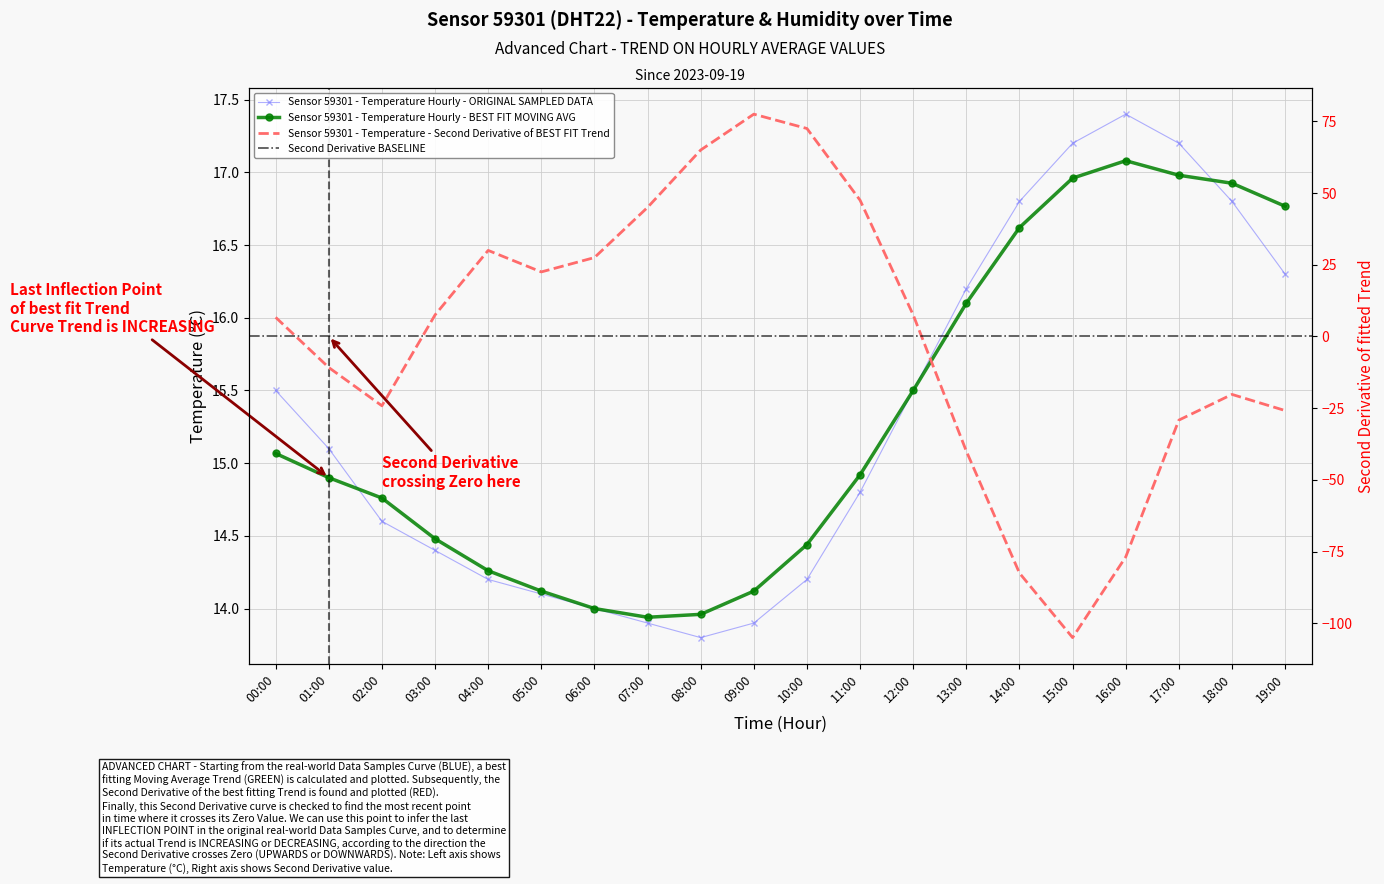

List the labels in order of value, smallest first.

08:00, 07:00, 09:00, 06:00, 05:00, 04:00, 10:00, 03:00, 02:00, 11:00, 01:00, 00:00, 12:00, 13:00, 19:00, 14:00, 18:00, 15:00, 17:00, 16:00